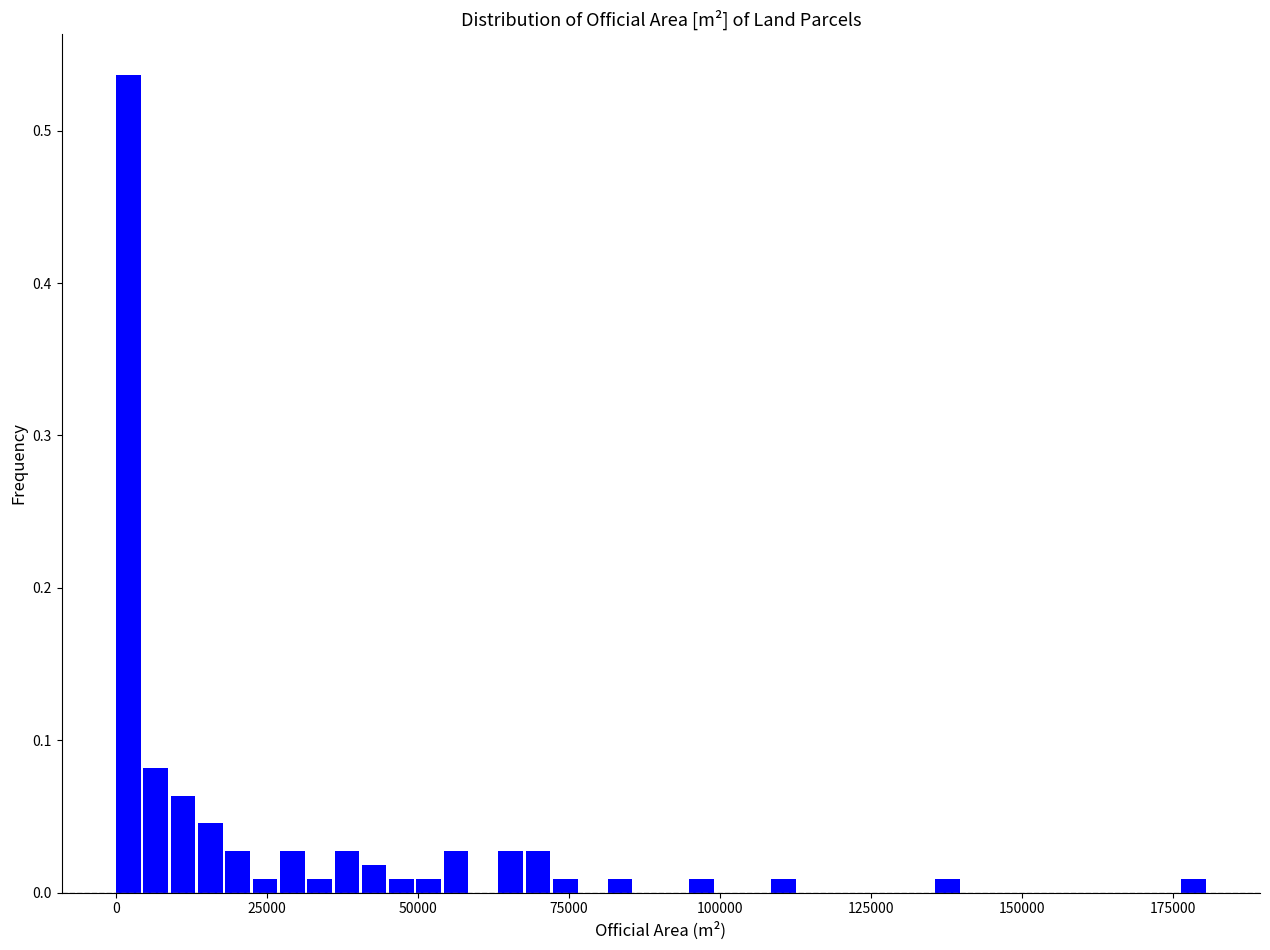

Read against the x-axis, roughly where is the centre of the tallest bar?

0